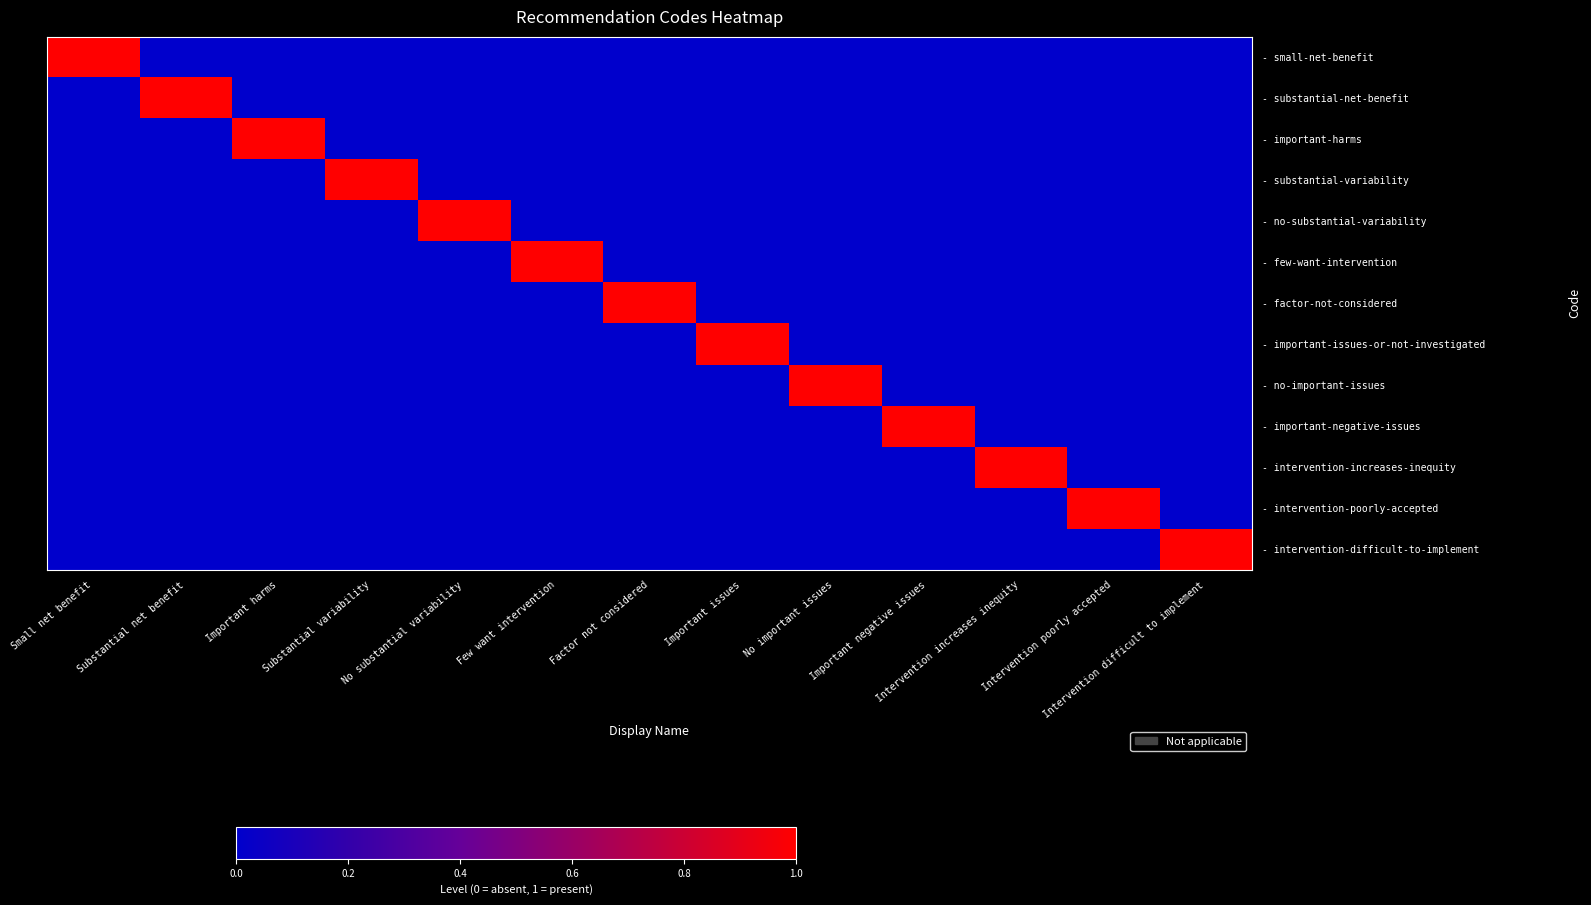

Reading right to left, what are all the values shown in this chart?

- small-net-benefit: Intervention difficult to implement=0	Intervention poorly accepted=0	Intervention increases inequity=0	Important negative issues=0	No important issues=0	Important issues=0	Factor not considered=0	Few want intervention=0	No substantial variability=0	Substantial variability=0	Important harms=0	Substantial net benefit=0	Small net benefit=1
- substantial-net-benefit: Intervention difficult to implement=0	Intervention poorly accepted=0	Intervention increases inequity=0	Important negative issues=0	No important issues=0	Important issues=0	Factor not considered=0	Few want intervention=0	No substantial variability=0	Substantial variability=0	Important harms=0	Substantial net benefit=1	Small net benefit=0
- important-harms: Intervention difficult to implement=0	Intervention poorly accepted=0	Intervention increases inequity=0	Important negative issues=0	No important issues=0	Important issues=0	Factor not considered=0	Few want intervention=0	No substantial variability=0	Substantial variability=0	Important harms=1	Substantial net benefit=0	Small net benefit=0
- substantial-variability: Intervention difficult to implement=0	Intervention poorly accepted=0	Intervention increases inequity=0	Important negative issues=0	No important issues=0	Important issues=0	Factor not considered=0	Few want intervention=0	No substantial variability=0	Substantial variability=1	Important harms=0	Substantial net benefit=0	Small net benefit=0
- no-substantial-variability: Intervention difficult to implement=0	Intervention poorly accepted=0	Intervention increases inequity=0	Important negative issues=0	No important issues=0	Important issues=0	Factor not considered=0	Few want intervention=0	No substantial variability=1	Substantial variability=0	Important harms=0	Substantial net benefit=0	Small net benefit=0
- few-want-intervention: Intervention difficult to implement=0	Intervention poorly accepted=0	Intervention increases inequity=0	Important negative issues=0	No important issues=0	Important issues=0	Factor not considered=0	Few want intervention=1	No substantial variability=0	Substantial variability=0	Important harms=0	Substantial net benefit=0	Small net benefit=0
- factor-not-considered: Intervention difficult to implement=0	Intervention poorly accepted=0	Intervention increases inequity=0	Important negative issues=0	No important issues=0	Important issues=0	Factor not considered=1	Few want intervention=0	No substantial variability=0	Substantial variability=0	Important harms=0	Substantial net benefit=0	Small net benefit=0
- important-issues-or-not-investigated: Intervention difficult to implement=0	Intervention poorly accepted=0	Intervention increases inequity=0	Important negative issues=0	No important issues=0	Important issues=1	Factor not considered=0	Few want intervention=0	No substantial variability=0	Substantial variability=0	Important harms=0	Substantial net benefit=0	Small net benefit=0
- no-important-issues: Intervention difficult to implement=0	Intervention poorly accepted=0	Intervention increases inequity=0	Important negative issues=0	No important issues=1	Important issues=0	Factor not considered=0	Few want intervention=0	No substantial variability=0	Substantial variability=0	Important harms=0	Substantial net benefit=0	Small net benefit=0
- important-negative-issues: Intervention difficult to implement=0	Intervention poorly accepted=0	Intervention increases inequity=0	Important negative issues=1	No important issues=0	Important issues=0	Factor not considered=0	Few want intervention=0	No substantial variability=0	Substantial variability=0	Important harms=0	Substantial net benefit=0	Small net benefit=0
- intervention-increases-inequity: Intervention difficult to implement=0	Intervention poorly accepted=0	Intervention increases inequity=1	Important negative issues=0	No important issues=0	Important issues=0	Factor not considered=0	Few want intervention=0	No substantial variability=0	Substantial variability=0	Important harms=0	Substantial net benefit=0	Small net benefit=0
- intervention-poorly-accepted: Intervention difficult to implement=0	Intervention poorly accepted=1	Intervention increases inequity=0	Important negative issues=0	No important issues=0	Important issues=0	Factor not considered=0	Few want intervention=0	No substantial variability=0	Substantial variability=0	Important harms=0	Substantial net benefit=0	Small net benefit=0
- intervention-difficult-to-implement: Intervention difficult to implement=1	Intervention poorly accepted=0	Intervention increases inequity=0	Important negative issues=0	No important issues=0	Important issues=0	Factor not considered=0	Few want intervention=0	No substantial variability=0	Substantial variability=0	Important harms=0	Substantial net benefit=0	Small net benefit=0